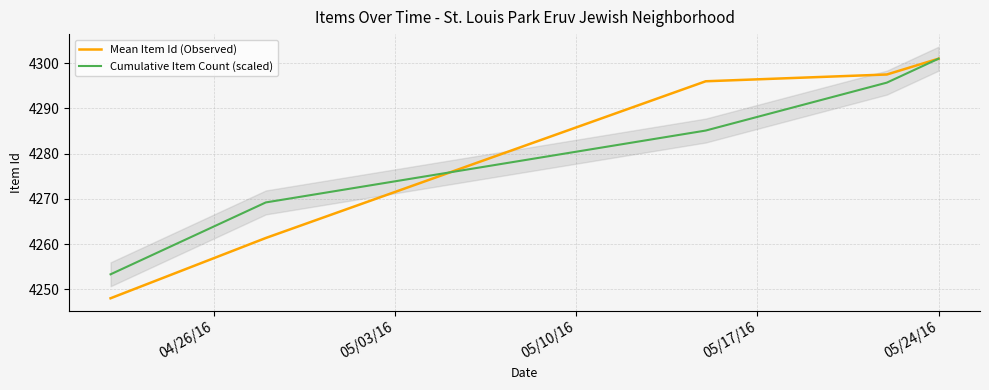

Which series has the widest spread of values?

Mean Item Id (Observed)